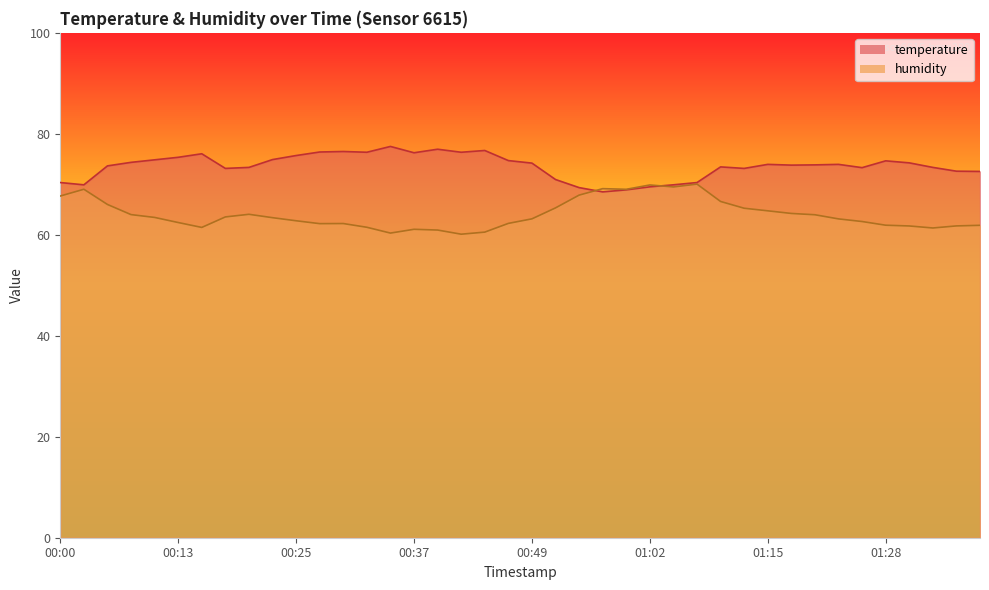

How many categories are shown in the chart?

40